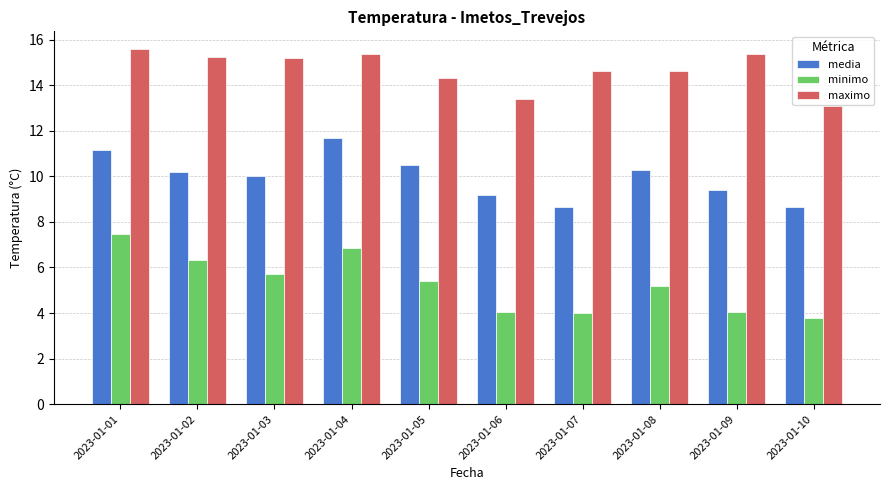

At which label does maximo first exceed 15?

2023-01-01